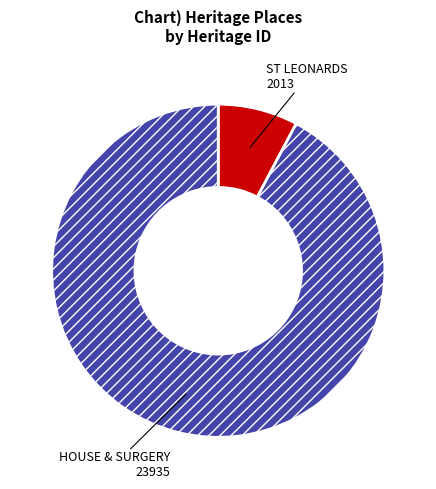

Combined, do HOUSE & SURGERY and ST LEONARDS account for over 50%?

Yes